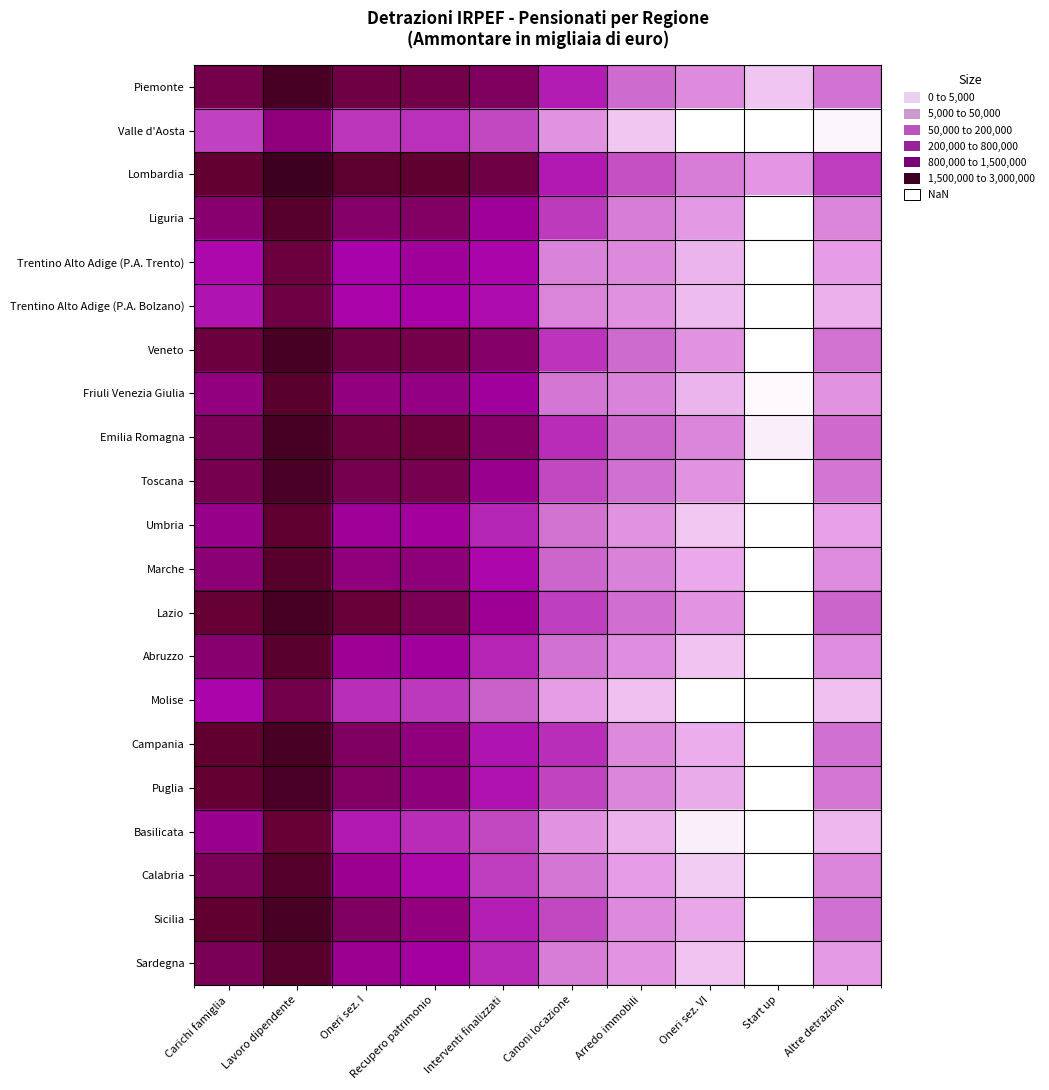

What is the difference between the highest and lowest values at Oneri sez. I?

2.0